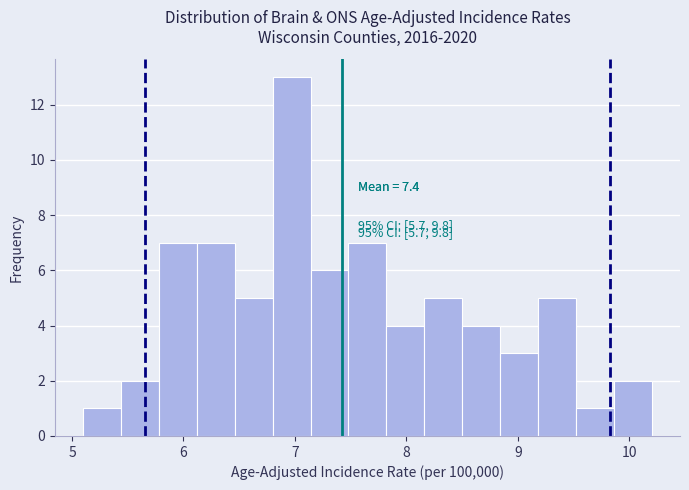

Read against the x-axis, roughly where is the centre of the tallest bar?

7.0